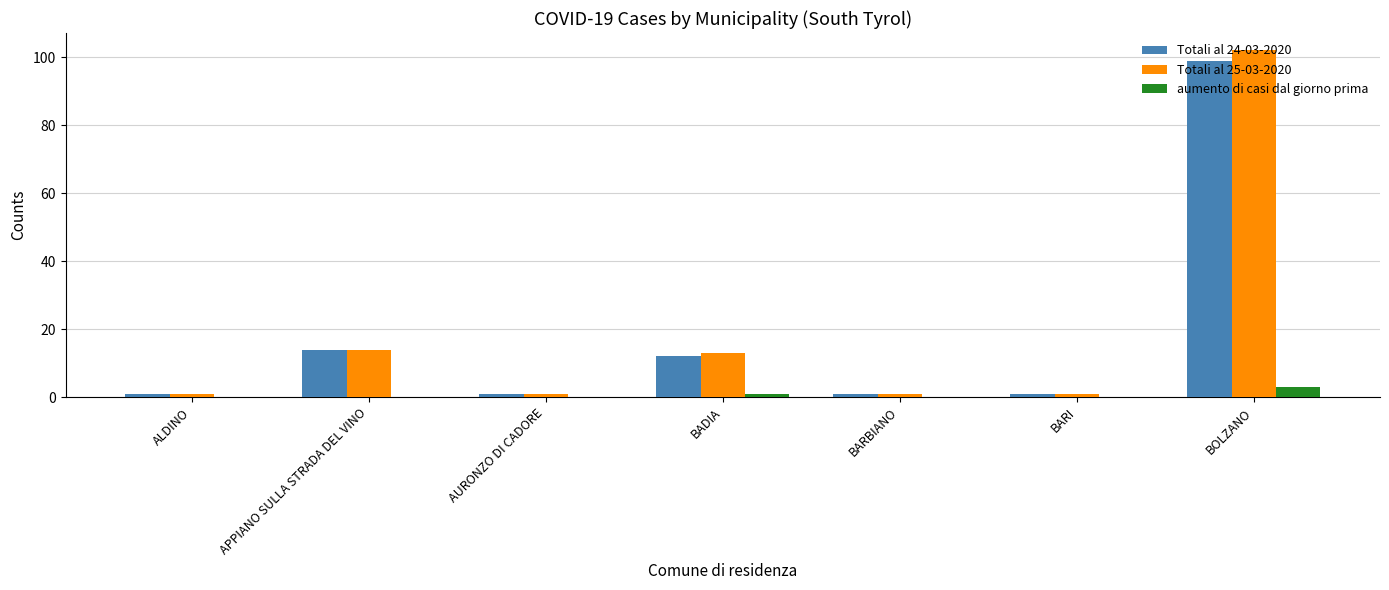

What is the total value across all series at BADIA?

26